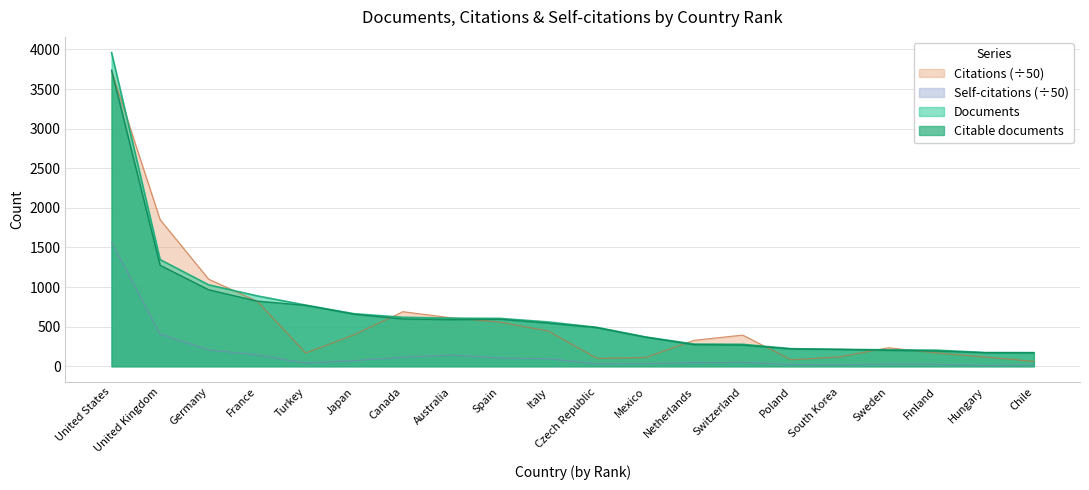

Reading left to right, list all the values displayed in this chart.

Documents: 3961.0	1347.0	1028.0	889.0	772.0	663.0	618.0	607.0	604.0	559.0	491.0	370.0	280.0	277.0	222.0	213.0	208.0	203.0	173.0	172.0
Citable documents: 3739.0	1275.0	966.0	822.0	769.0	656.0	597.0	588.0	593.0	544.0	487.0	367.0	272.0	267.0	218.0	213.0	201.0	191.0	171.0	169.0
Citations: 3728.9	1851.9	1100.0	820.4	167.5	398.2	689.2	612.2	557.5	443.9	99.6	109.9	327.7	393.7	81.9	118.2	234.1	167.9	116.8	61.5
Self-citations: 1566.3	406.2	207.0	143.4	40.2	71.7	113.7	141.9	103.3	95.7	28.7	33.0	44.3	49.0	22.2	20.0	26.3	25.3	9.8	16.2